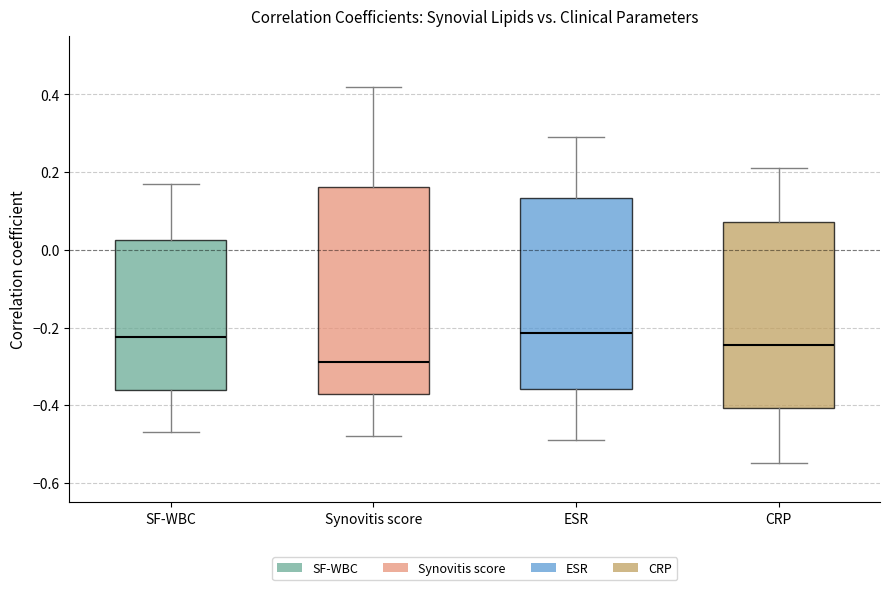

Which box has the lowest median line?

Synovitis score